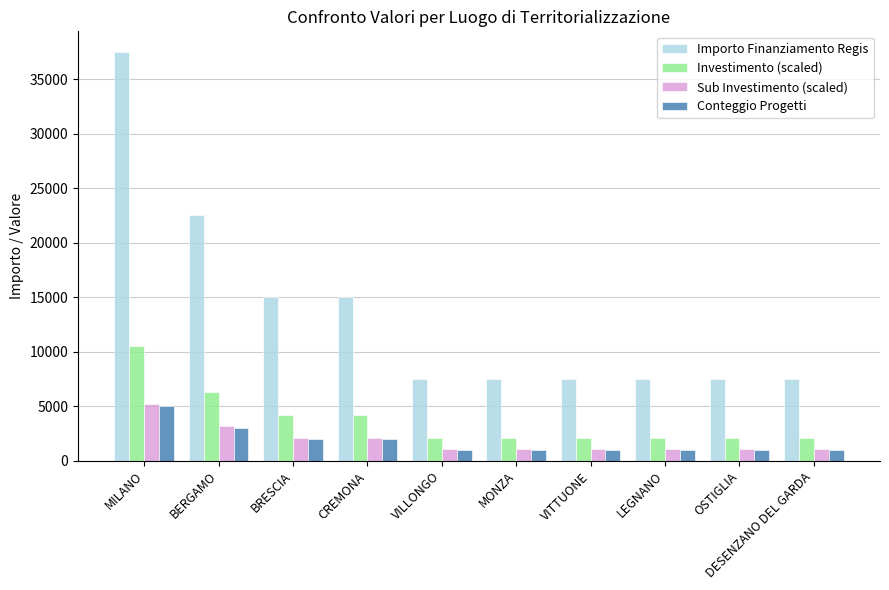

Is it true that Conteggio Progetti equals 1000.0 at MONZA?

True